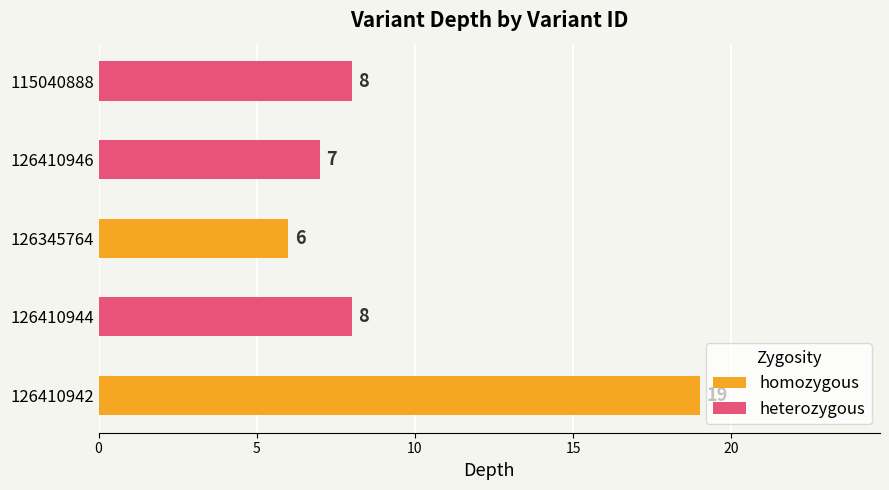

Approximately how many times larger is the value at 126410946 compared to 126410944?

0.9